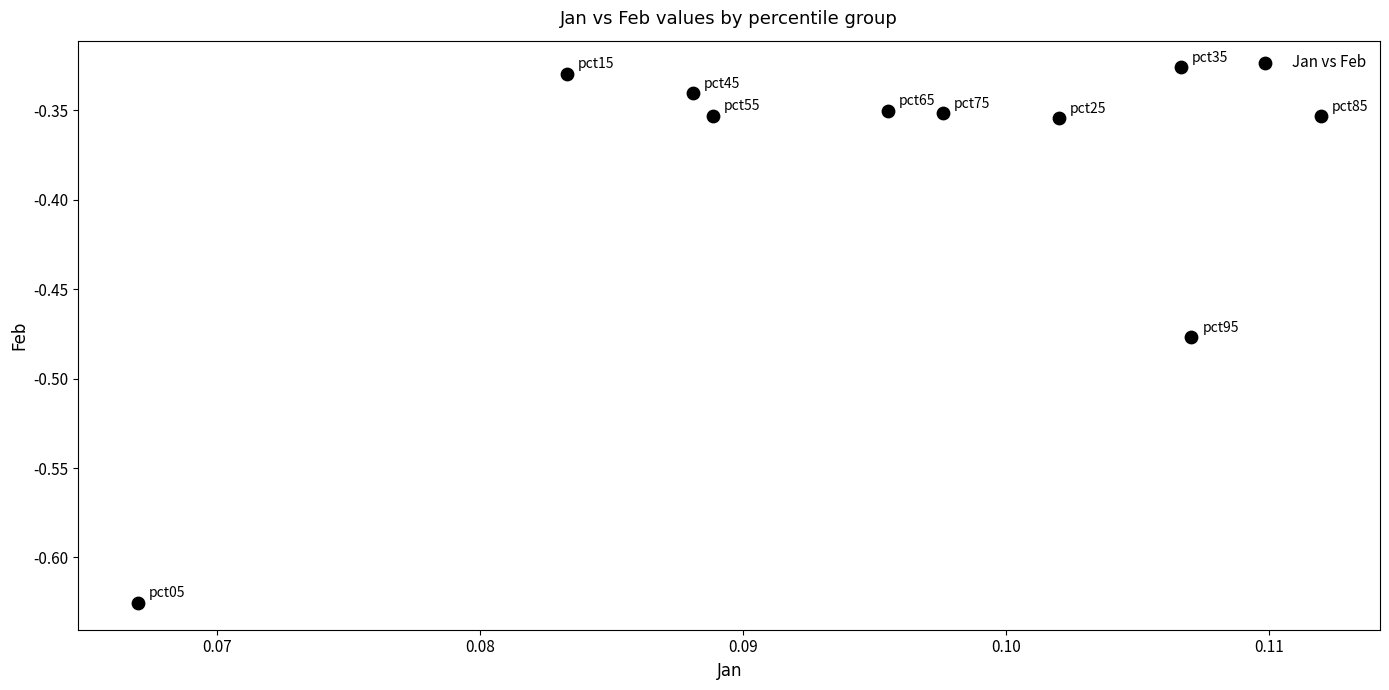

What is the range of Y values (max minus min)?

0.3